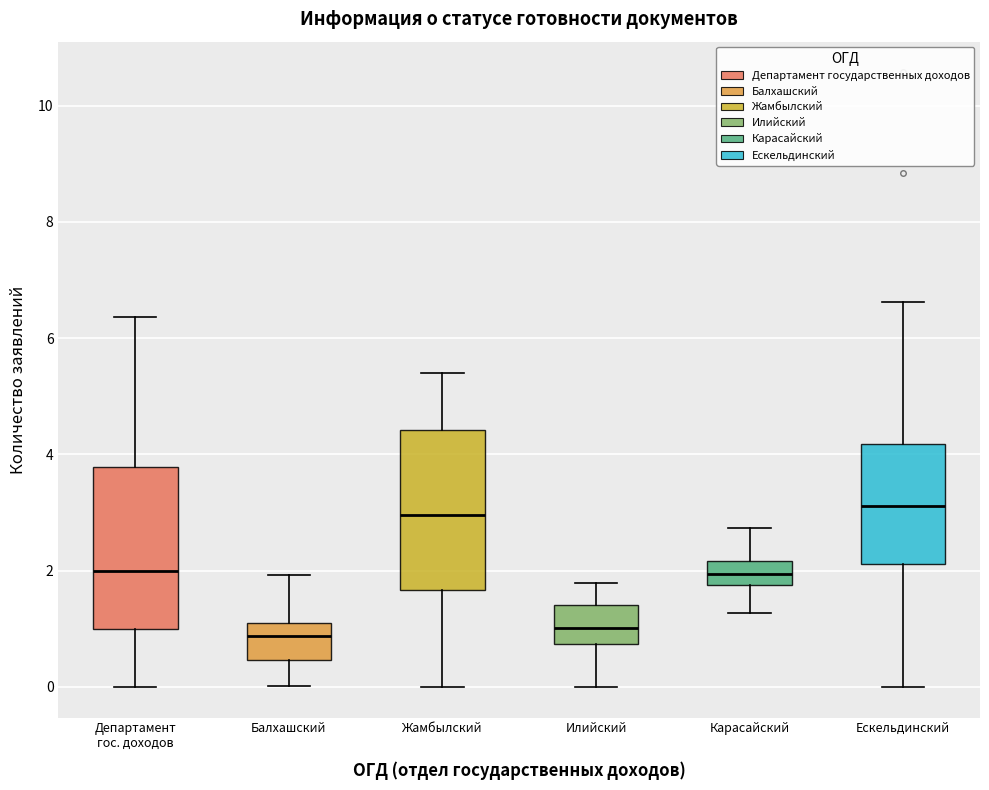

Where does the lower whisker of the box for Жамбылский end on the y-axis? The values are not printed on the chart, so give them approximately, as read against the axis.

0.0